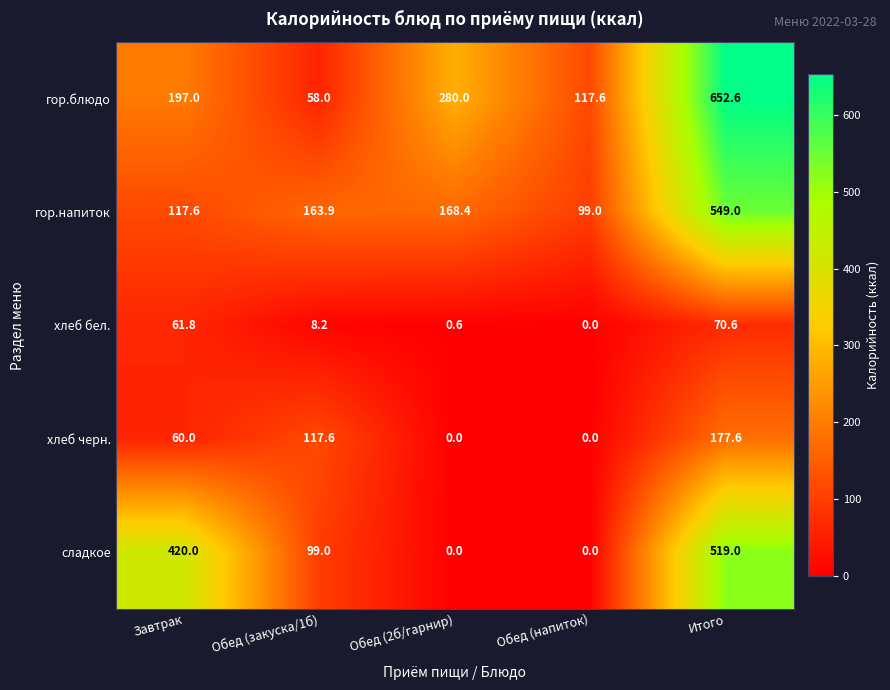

Which series has the widest spread of values?

гор.блюдо